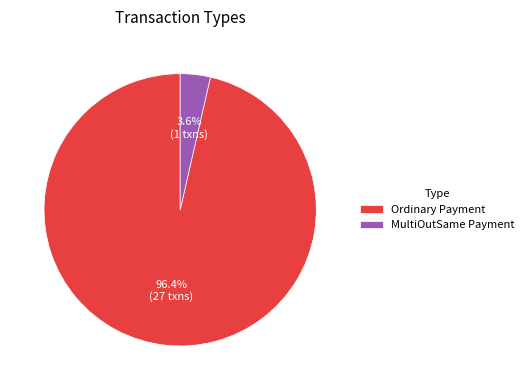

To the nearest percent, what is the difference between the largest and smallest slice percentages?

93%